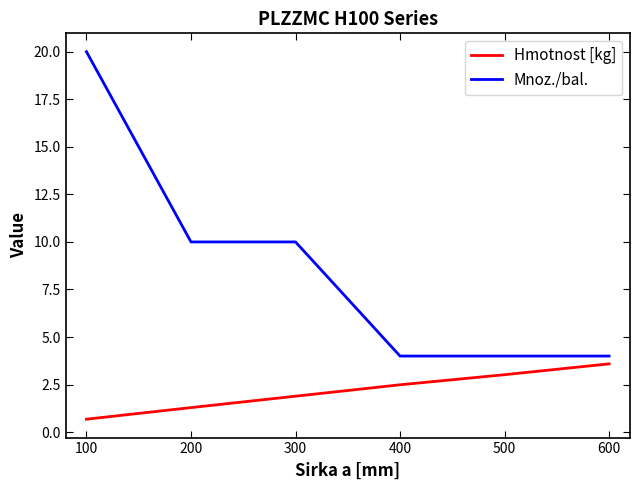

Which series changed the most between 300 and 400?

Mnoz./bal.